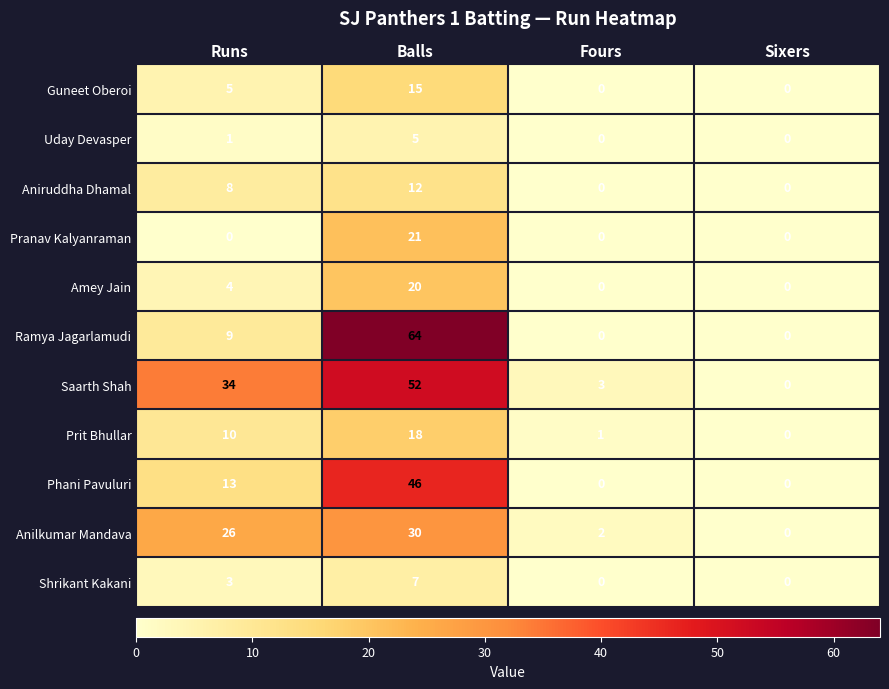

What is the difference between the Ramya Jagarlamudi values at Sixers and Runs?

9